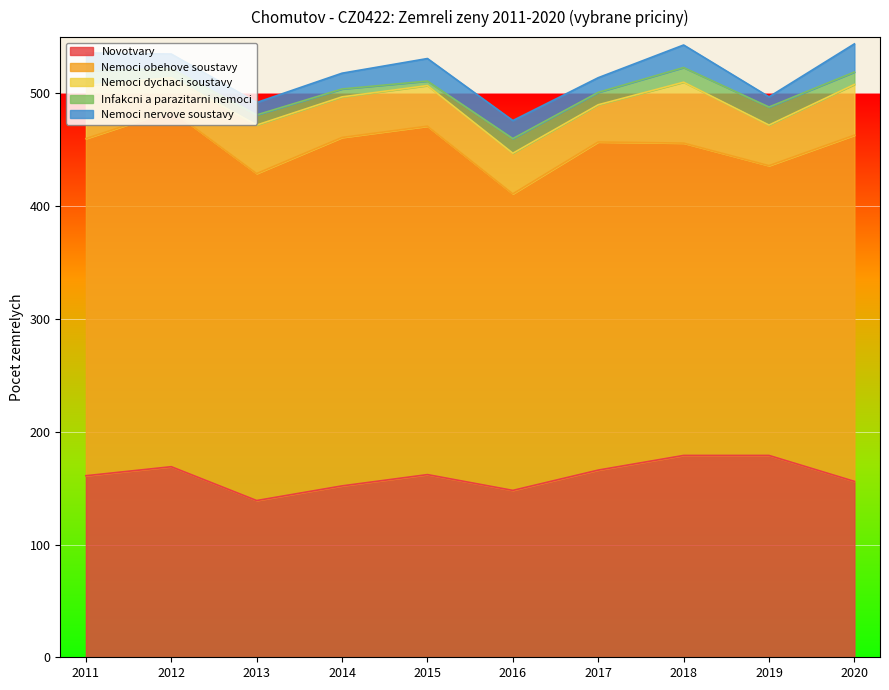

How many interior local peaks does the Nemoci dychaci soustavy series have?

2